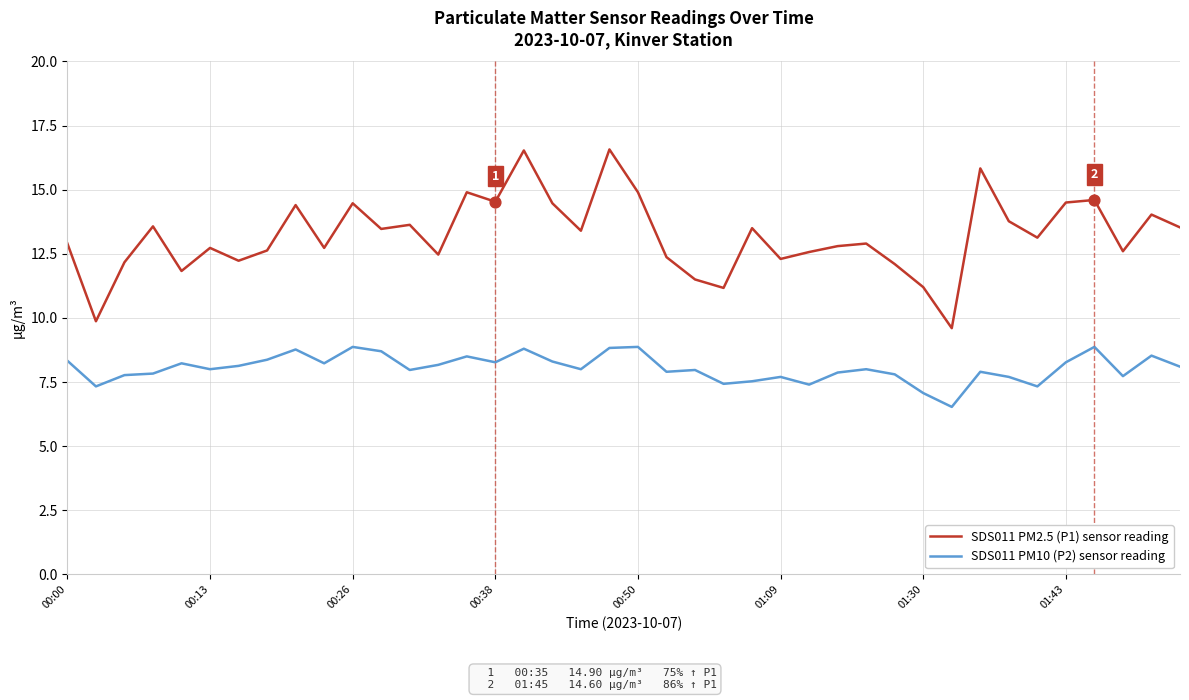

What are all the series names shown in the legend?

SDS011 PM2.5 (P1) sensor reading, SDS011 PM10 (P2) sensor reading